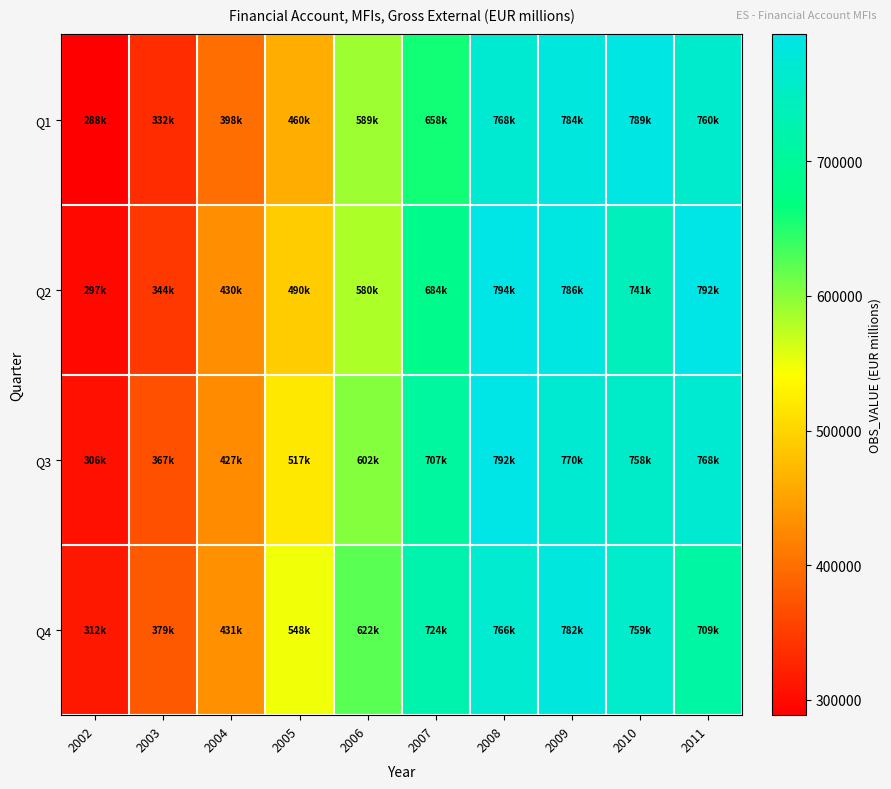

What is the greatest value displayed?

794086